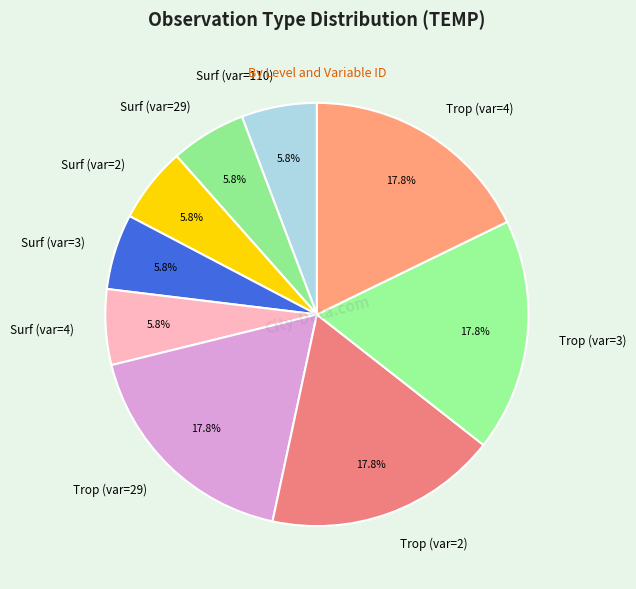

Is there any slice that represents more than half of the pie?

No